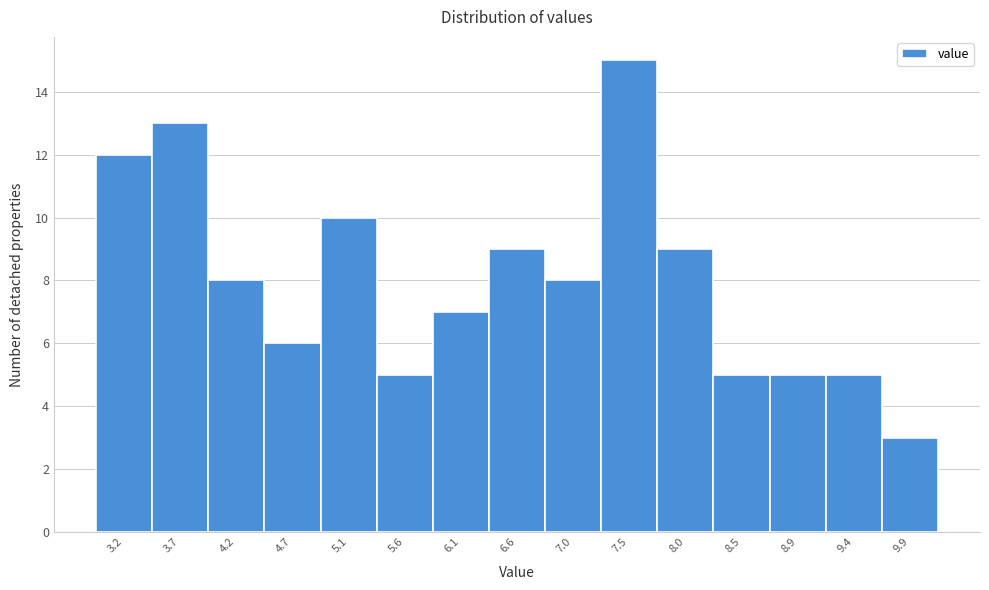

Reading left to right, list every bar in this chart as the range it spans on the x-axis followed by its height. Neither the bar edges nor the heights are printed on the chart, so give them approximately, as read against the axes.

3.00 to 3.50: 12
3.50 to 3.95: 13
3.95 to 4.45: 8
4.45 to 4.90: 6
4.90 to 5.40: 10
5.40 to 5.85: 5
5.85 to 6.35: 7
6.35 to 6.80: 9
6.80 to 7.30: 8
7.30 to 7.75: 15
7.75 to 8.25: 9
8.25 to 8.70: 5
8.70 to 9.20: 5
9.20 to 9.65: 5
9.65 to 10.15: 3